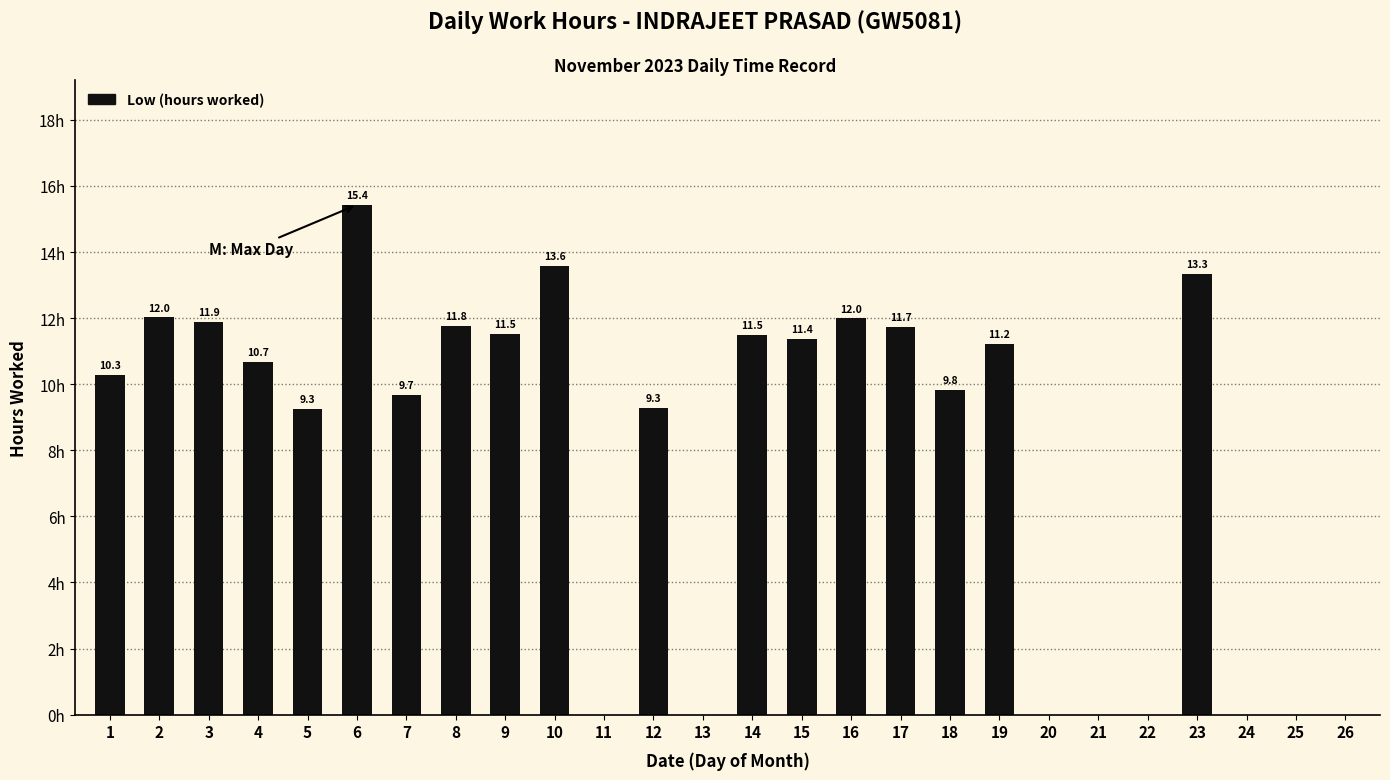

List the labels in order of value, smallest first.

11, 13, 20, 21, 22, 24, 25, 26, 5, 12, 7, 18, 1, 4, 19, 15, 14, 9, 17, 8, 3, 16, 2, 23, 10, 6